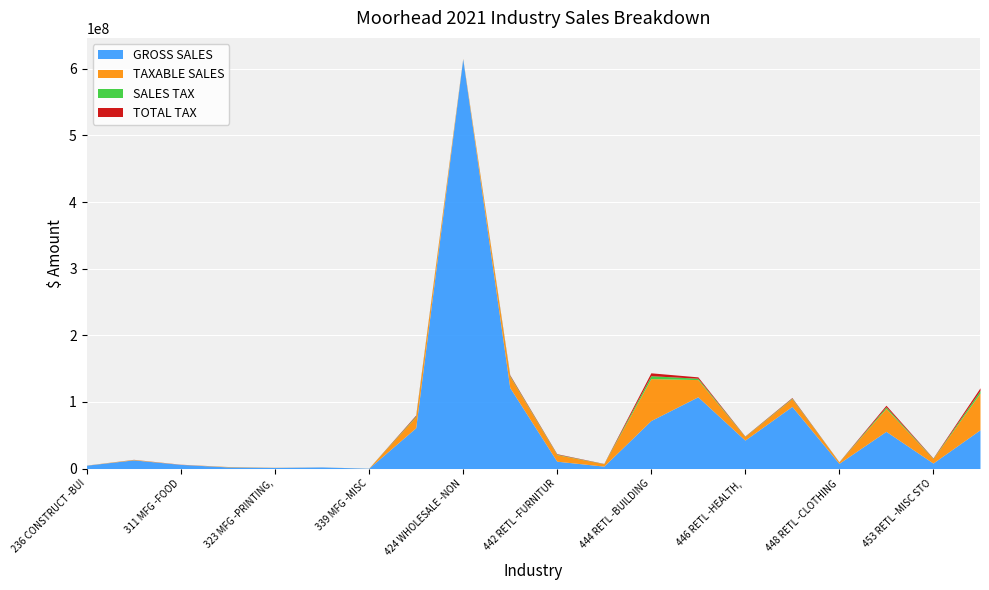

Where is SALES TAX nearest to the value 2167636?

445 RETL -FOOD BEVERAGE STORE